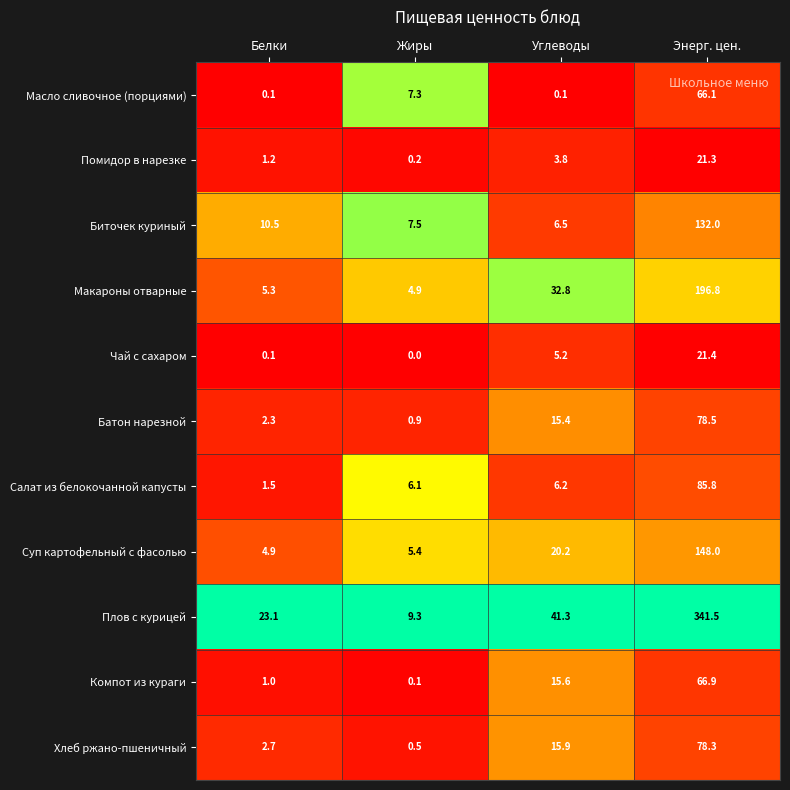

Which label corresponds to the smallest value in the chart?

Жиры